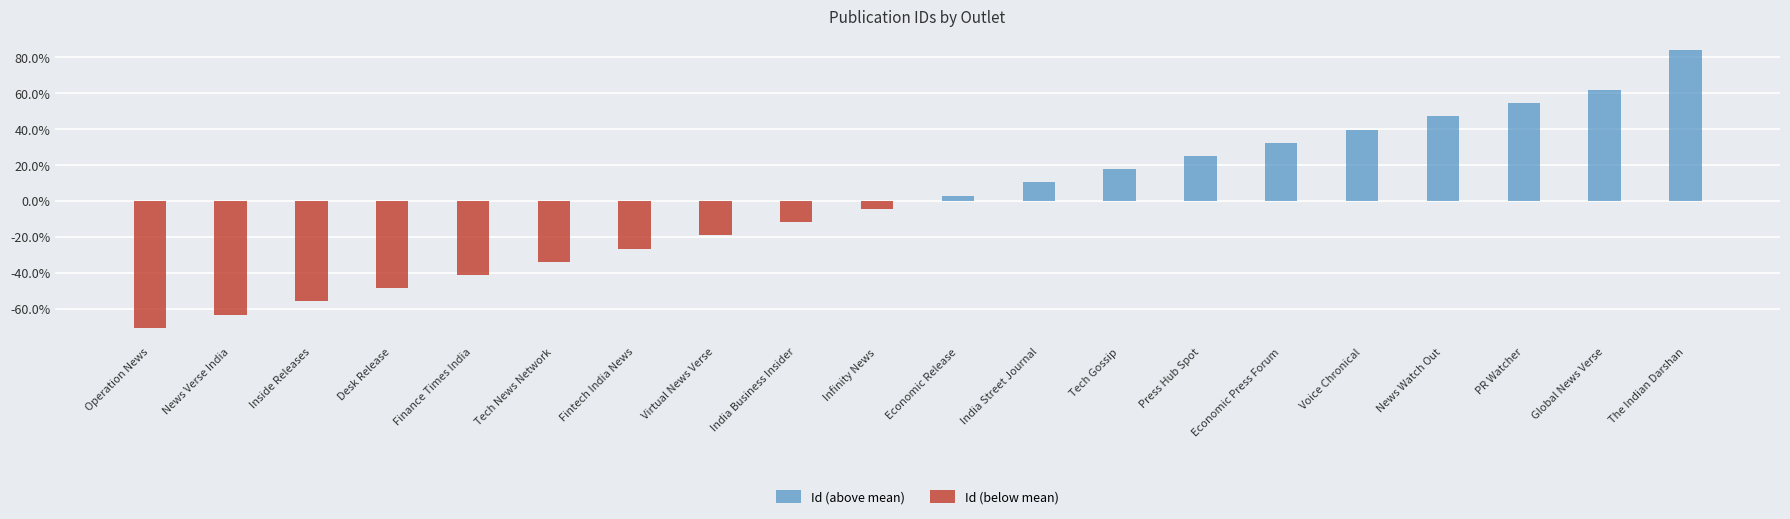

Rank the series at Inside Releases from highest to lowest value.

Id (above mean), Id (below mean)